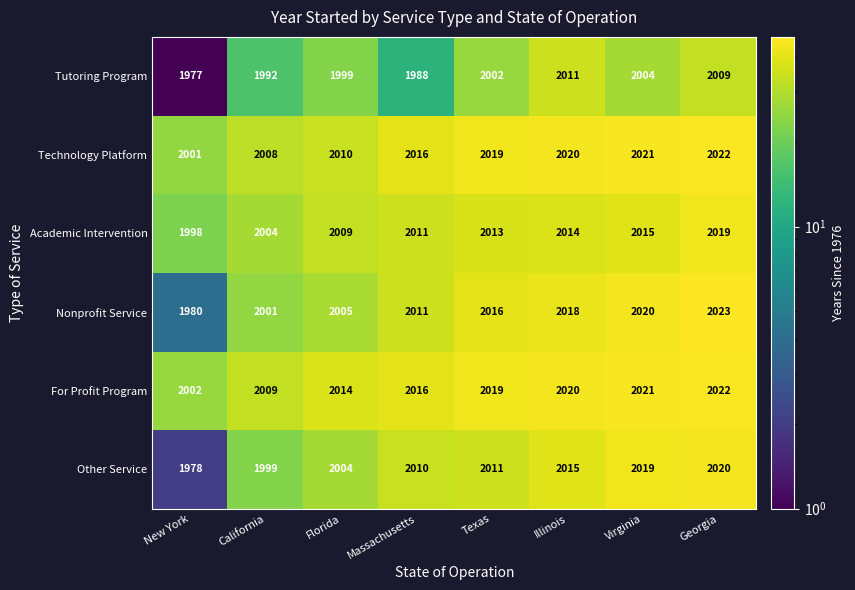

At which category does the chart reach its minimum across all series?

New York